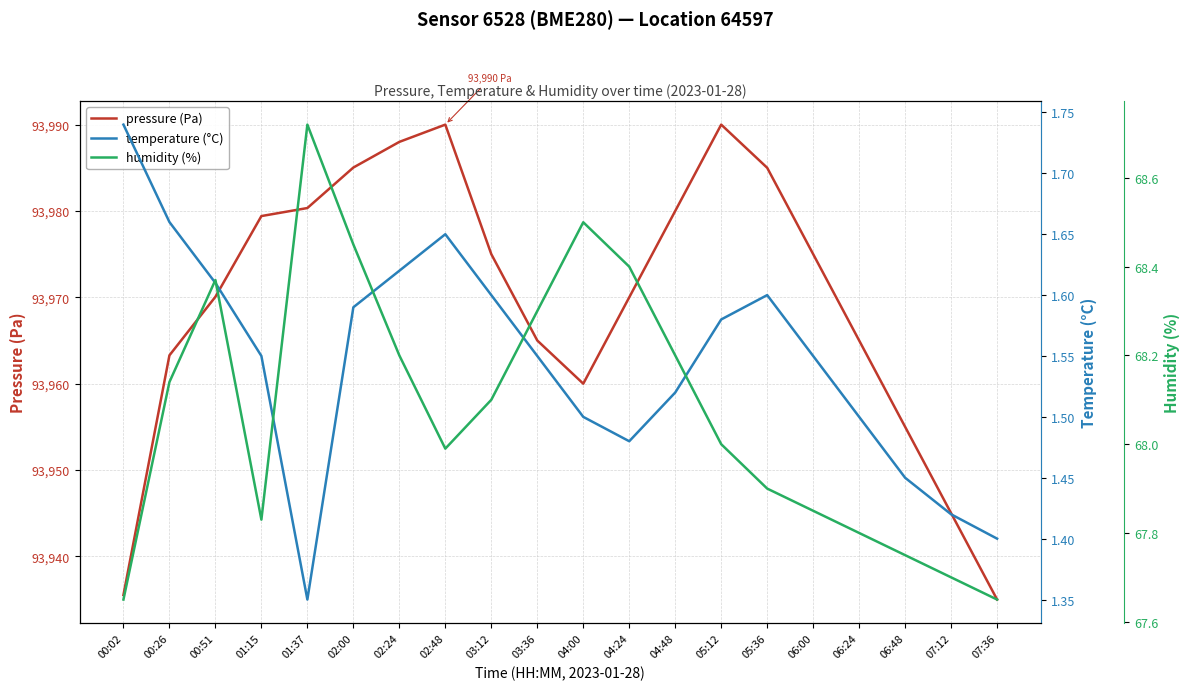

What is the total value across all series at 04:48?

94049.7